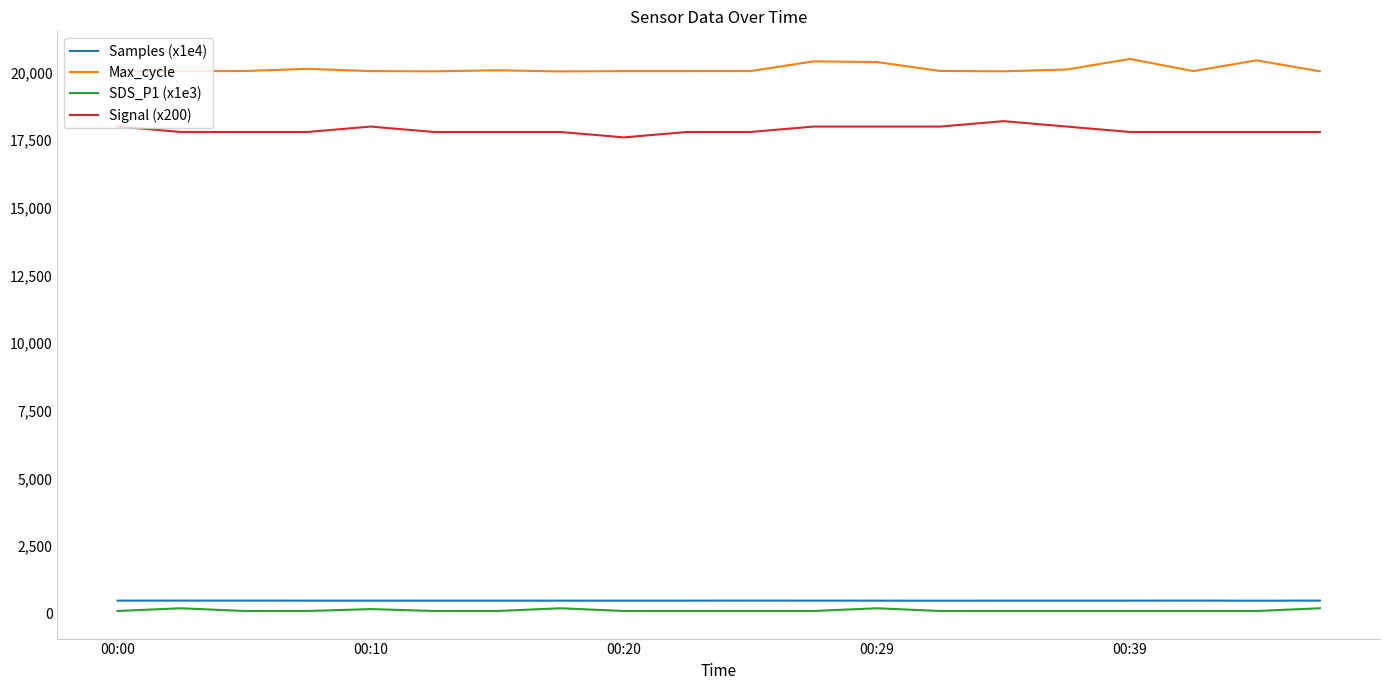

Which series has the largest total across all categories?

Max_cycle